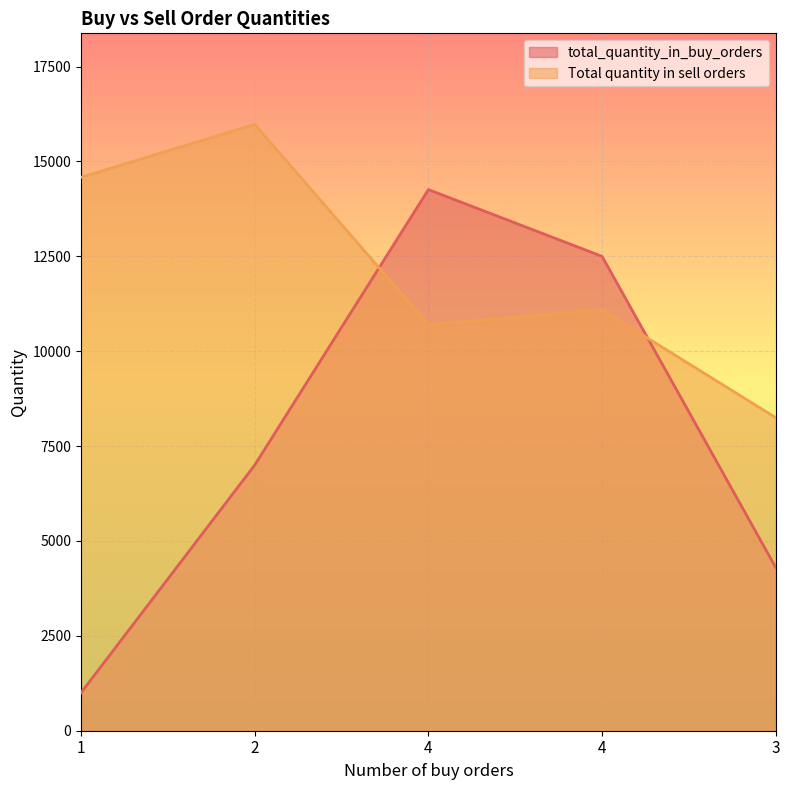

Which series has the widest spread of values?

total_quantity_in_buy_orders